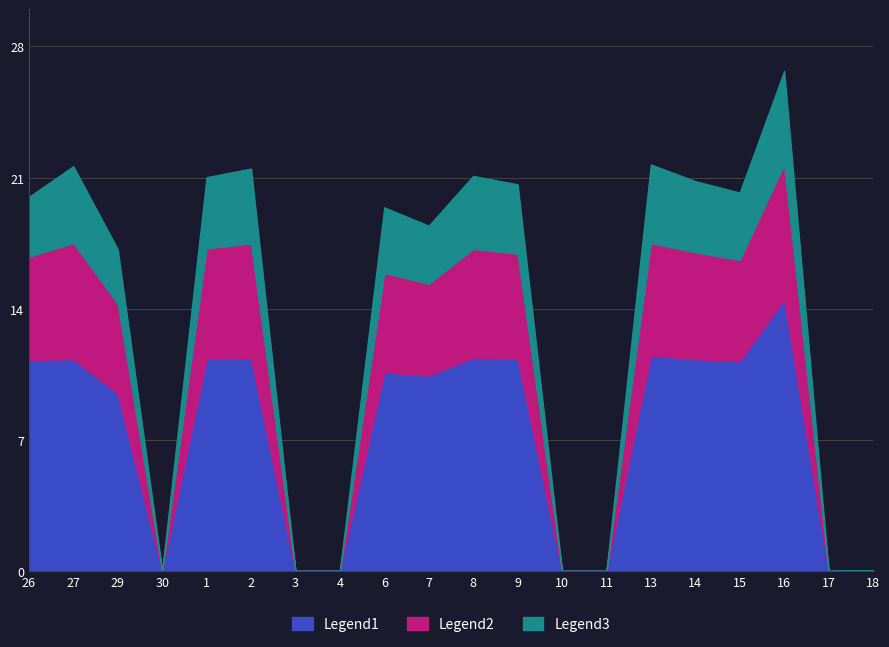

Which category has the highest value in the Legend1 series?

16